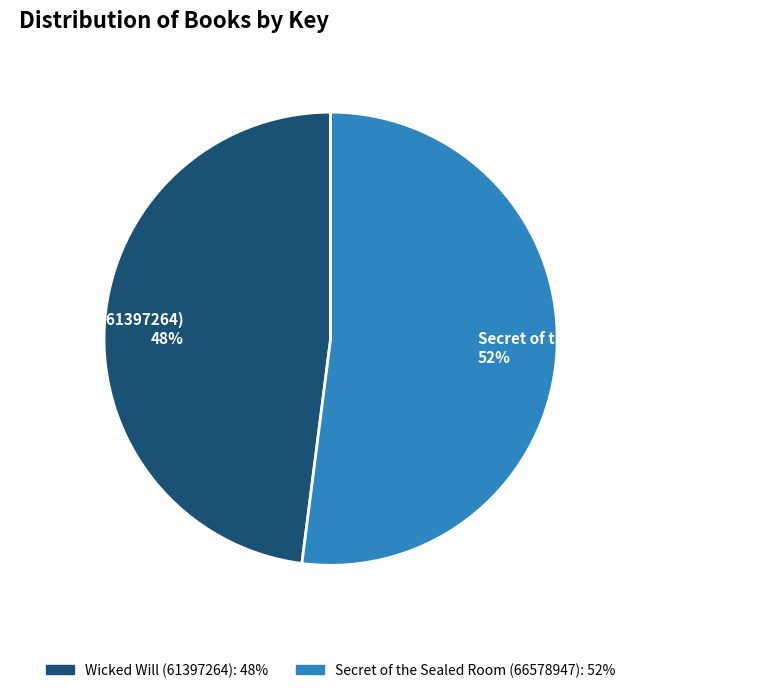

The Wicked Will (61397264) slice represents 48% of the pie. True or false?

True